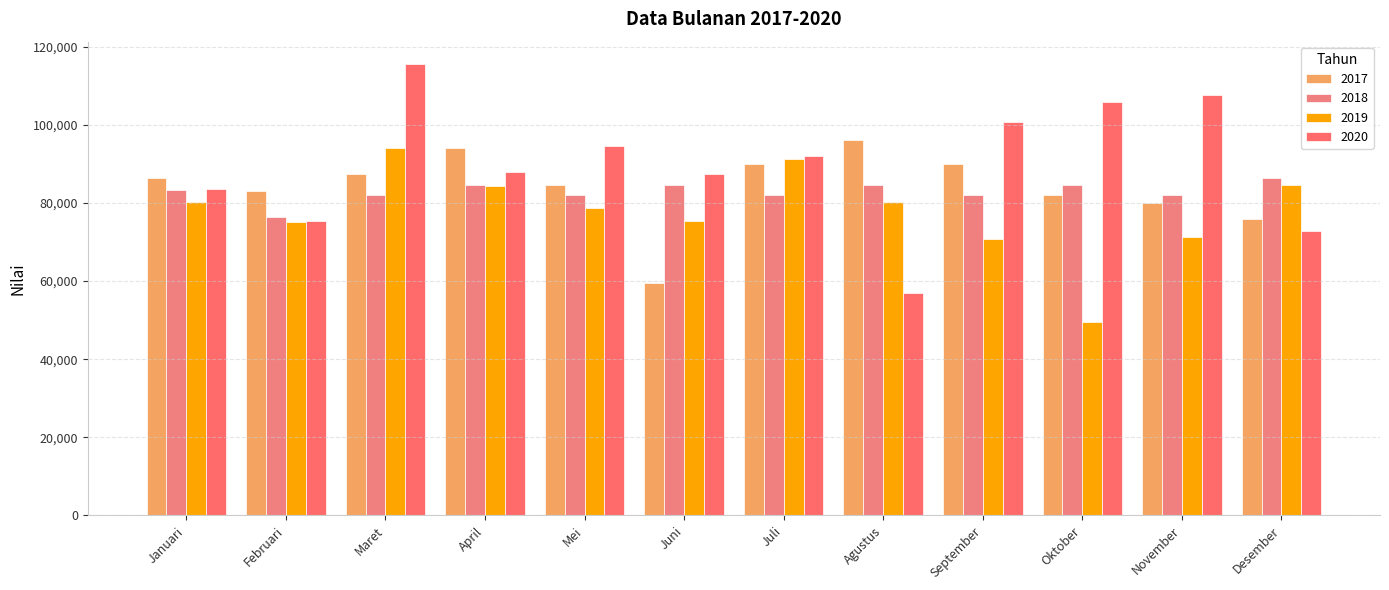

What are all the series names shown in the legend?

2017, 2018, 2019, 2020